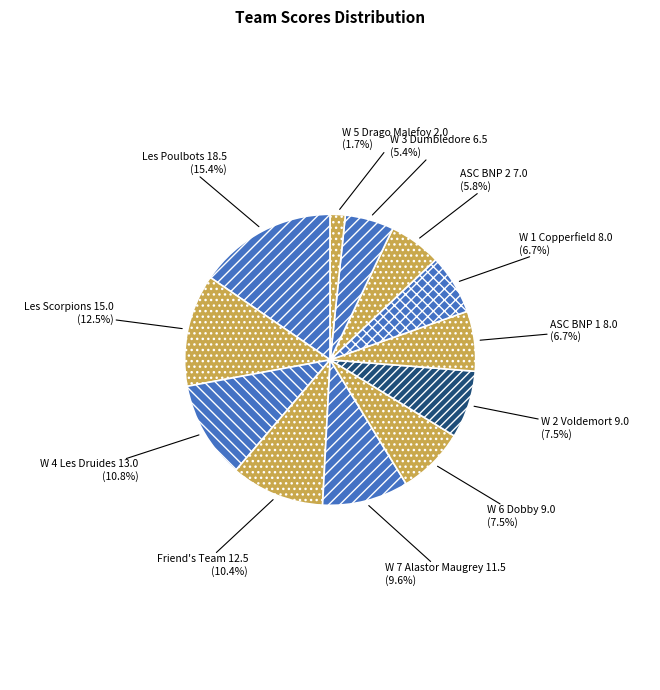

To the nearest percent, what is the difference between the largest and smallest slice percentages?

14%